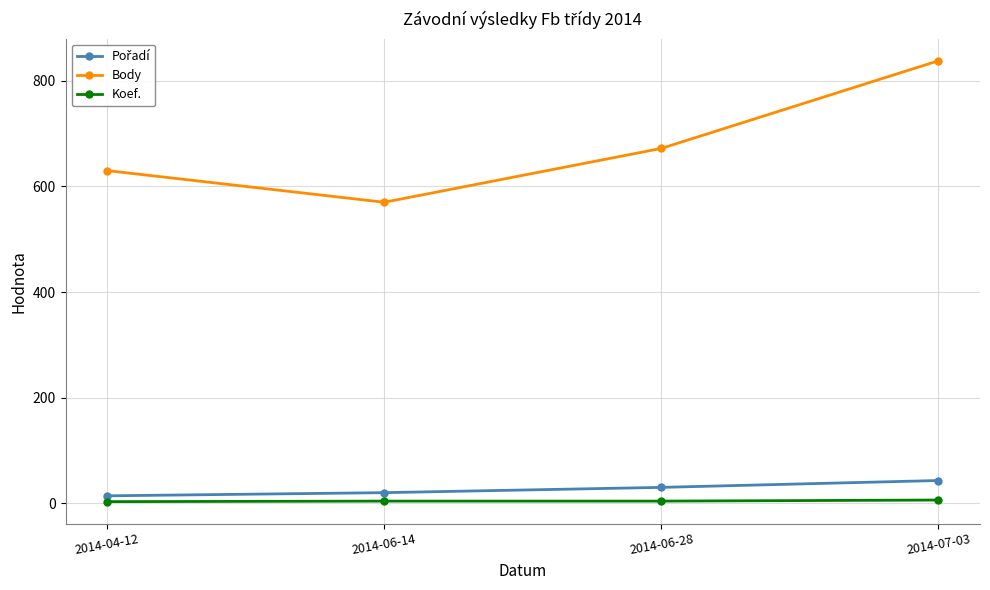

True or false: Koef. and Body intersect in this chart.

False